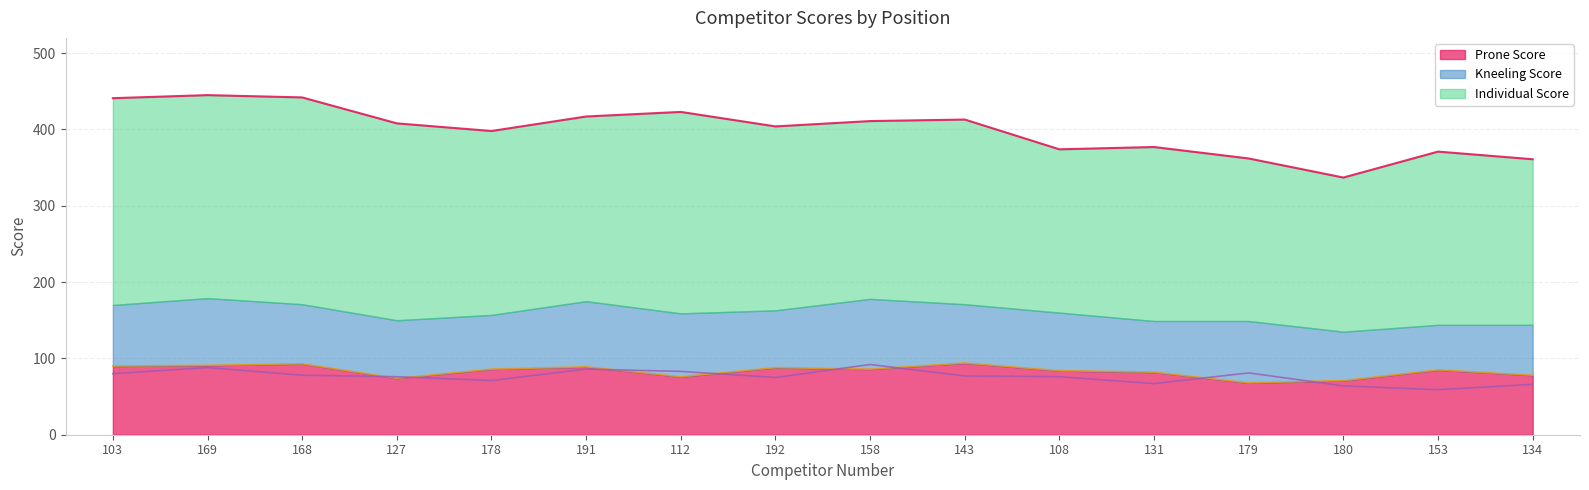

True or false: Kneeling Score and Individual Score cross at least once.

False